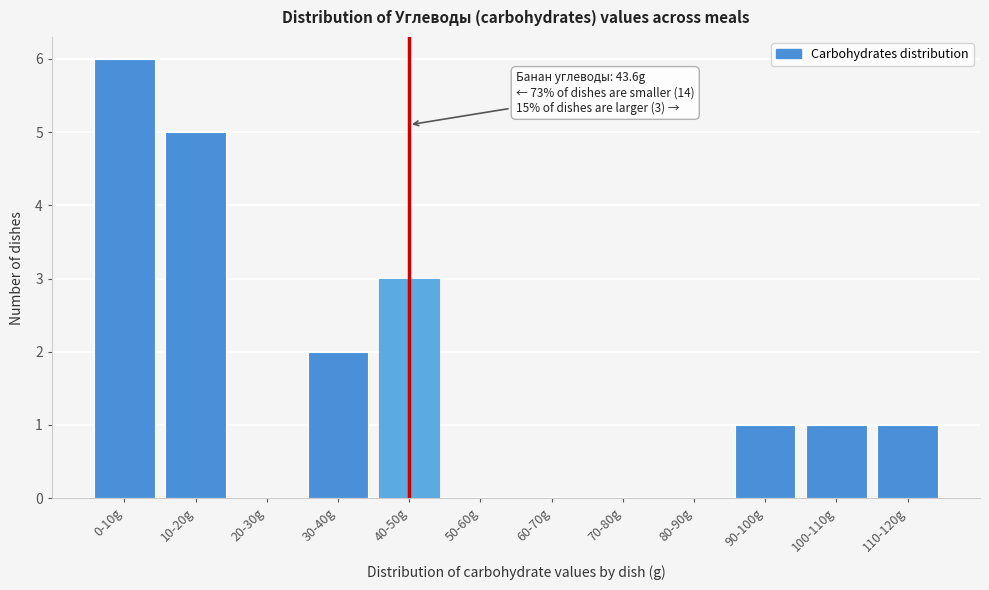

Reading left to right, extract all data points from this chart.

0-10g=6	10-20g=5	20-30g=0	30-40g=2	40-50g=3	50-60g=0	60-70g=0	70-80g=0	80-90g=0	90-100g=1	100-110g=1	110-120g=1